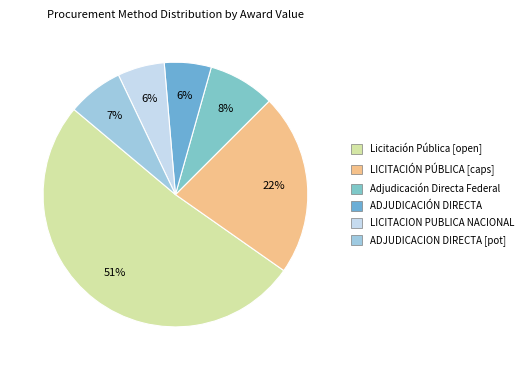

Does any single category account for the majority?

Yes